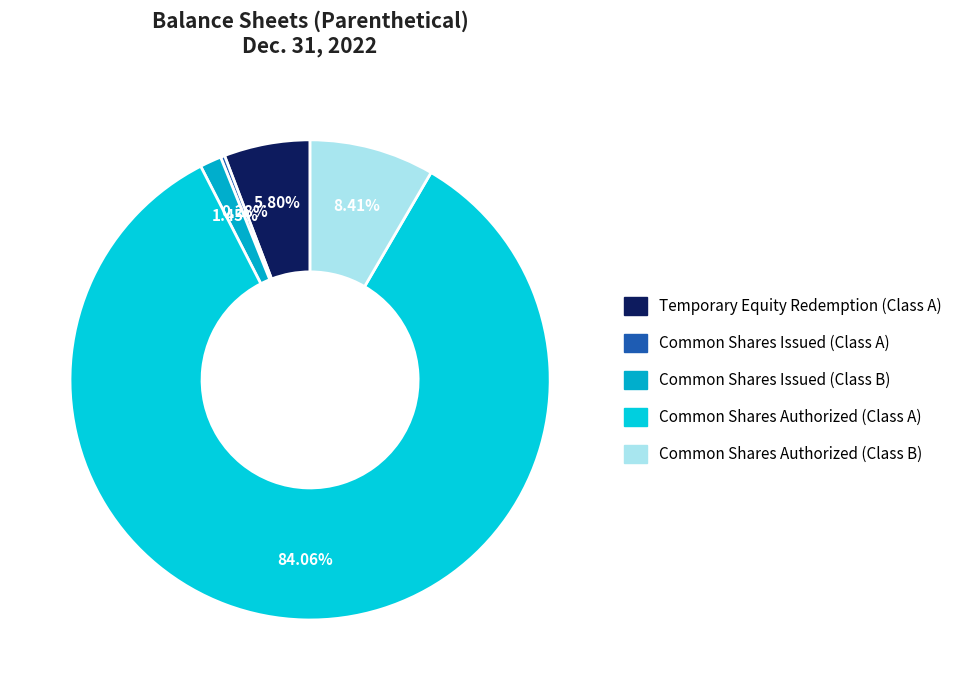

Combined, do Common Shares Issued (Class B) and Common Shares Authorized (Class B) account for over 50%?

No